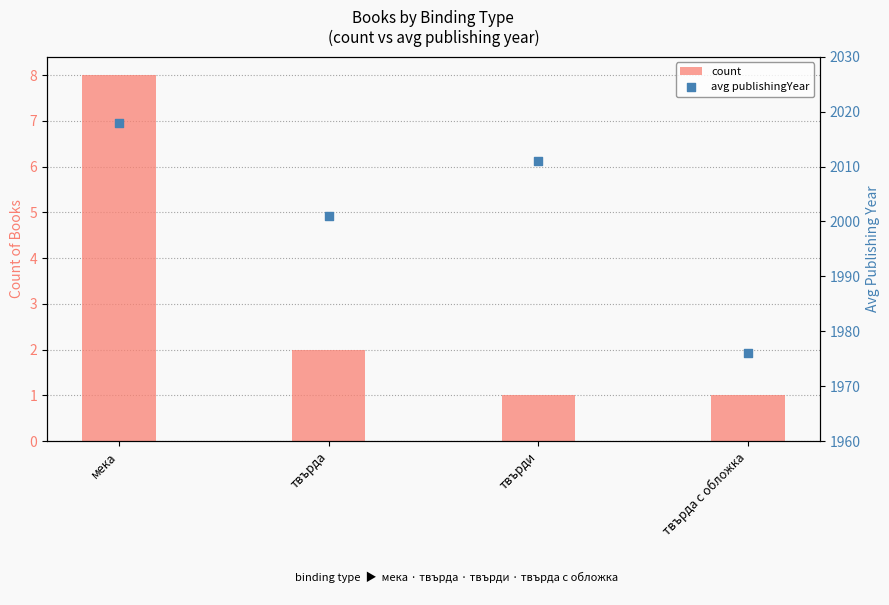

Which series contains the lowest Y value?

count